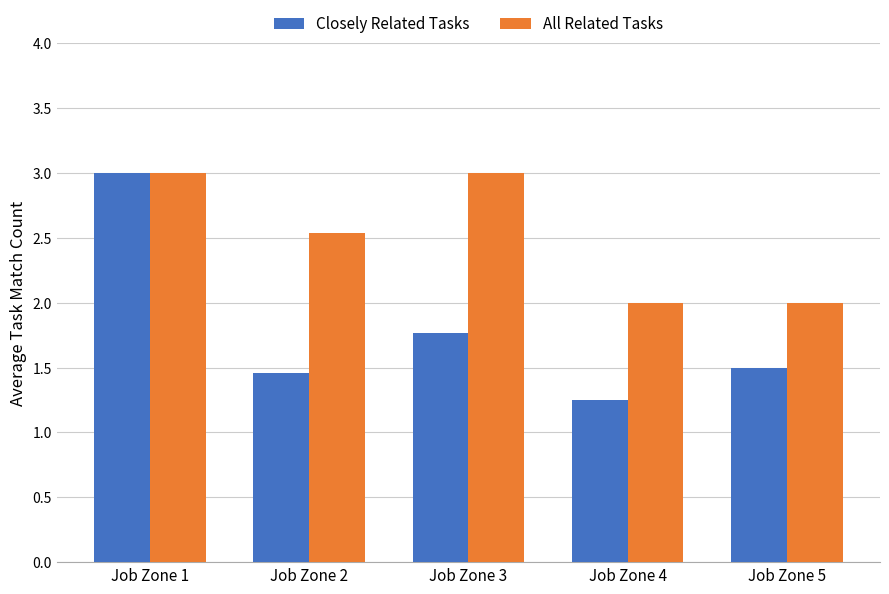

Which series has the widest spread of values?

Closely Related Tasks